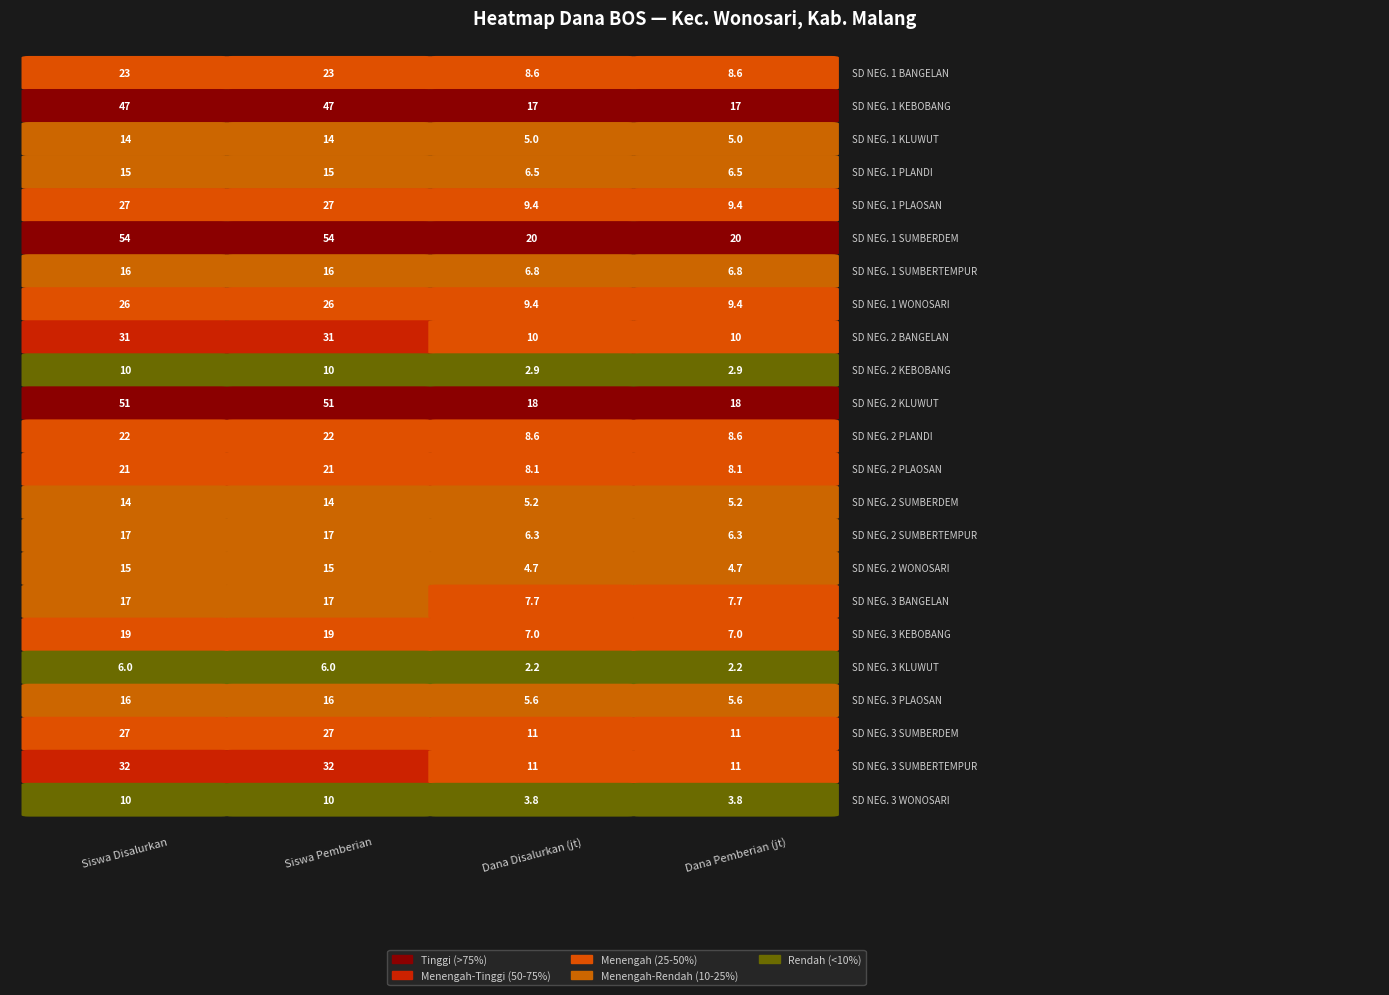

Reading right to left, what are all the values shown in this chart?

Siswa Disalurkan: 22=10.0	21=32.0	20=27.0	19=16.0	18=6.0	17=19.0	16=17.0	15=15.0	14=17.0	13=14.0	12=21.0	11=22.0	10=51.0	9=10.0	8=31.0	7=26.0	6=16.0	5=54.0	4=27.0	3=15.0	2=14.0	1=47.0	0=23.0
Siswa Pemberian: 22=10.0	21=32.0	20=27.0	19=16.0	18=6.0	17=19.0	16=17.0	15=15.0	14=17.0	13=14.0	12=21.0	11=22.0	10=51.0	9=10.0	8=31.0	7=26.0	6=16.0	5=54.0	4=27.0	3=15.0	2=14.0	1=47.0	0=23.0
Dana Disalurkan (jt): 22=3.8	21=10.8	20=10.8	19=5.6	18=2.2	17=7.0	16=7.7	15=4.7	14=6.3	13=5.2	12=8.1	11=8.6	10=18.0	9=2.9	8=10.3	7=9.4	6=6.8	5=20.2	4=9.4	3=6.5	2=5.0	1=16.9	0=8.6
Dana Pemberian (jt): 22=3.8	21=10.8	20=10.8	19=5.6	18=2.2	17=7.0	16=7.7	15=4.7	14=6.3	13=5.2	12=8.1	11=8.6	10=18.0	9=2.9	8=10.3	7=9.4	6=6.8	5=20.2	4=9.4	3=6.5	2=5.0	1=16.9	0=8.6